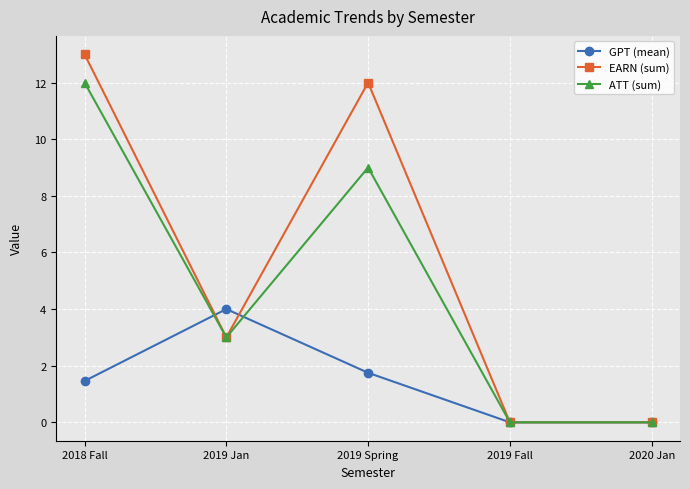

What is the approximate value of EARN (sum) at 2019 Jan?

3.0